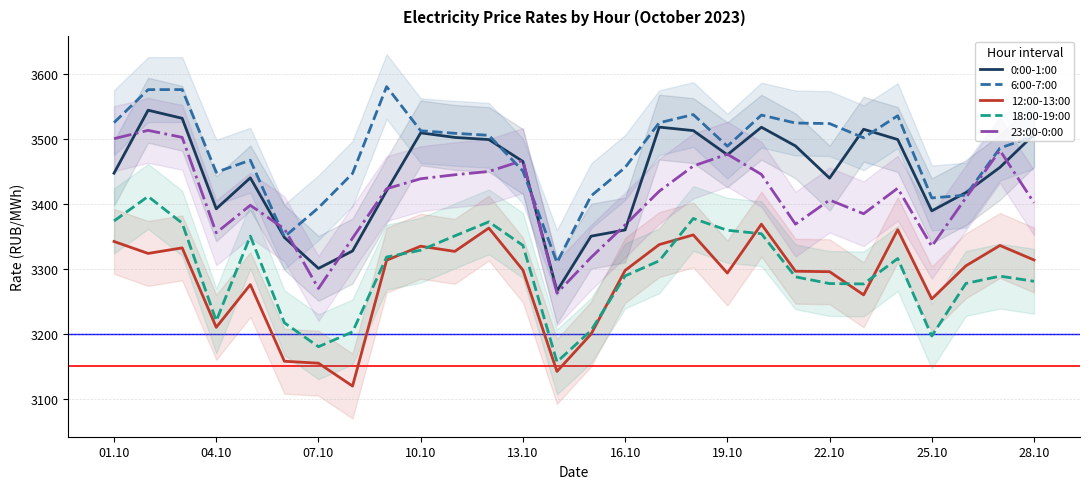

True or false: 0:00-1:00 and 18:00-19:00 intersect in this chart.

False